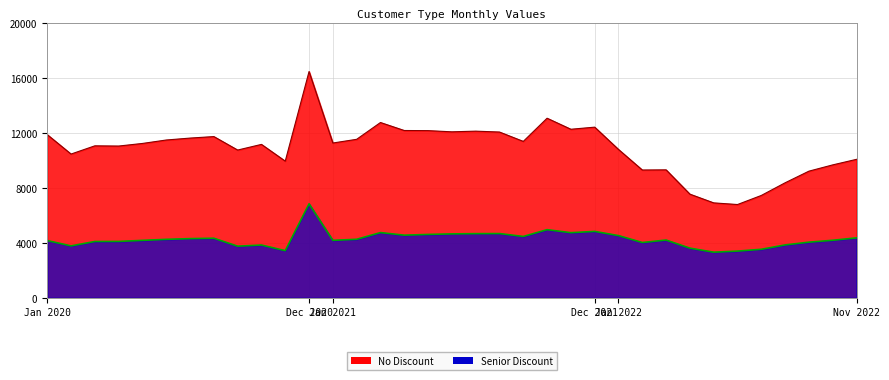

What is the difference between the highest and lowest values at Jul 2021?

7452